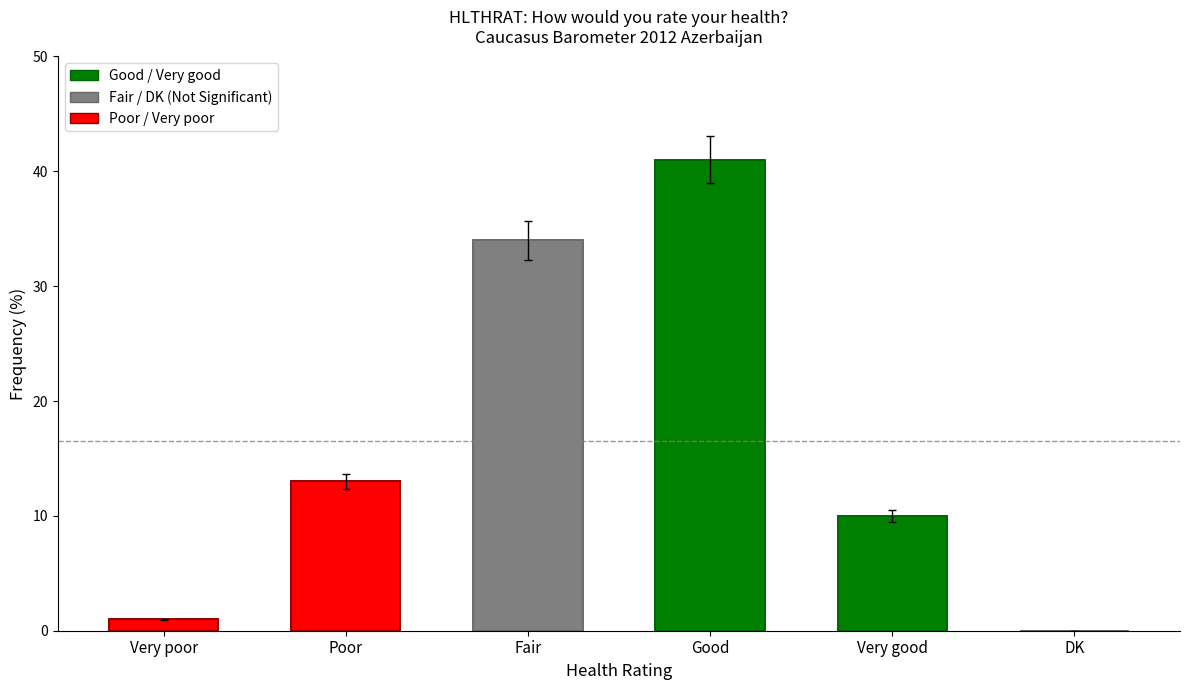

Which has a higher value, Very good or Fair?

Fair